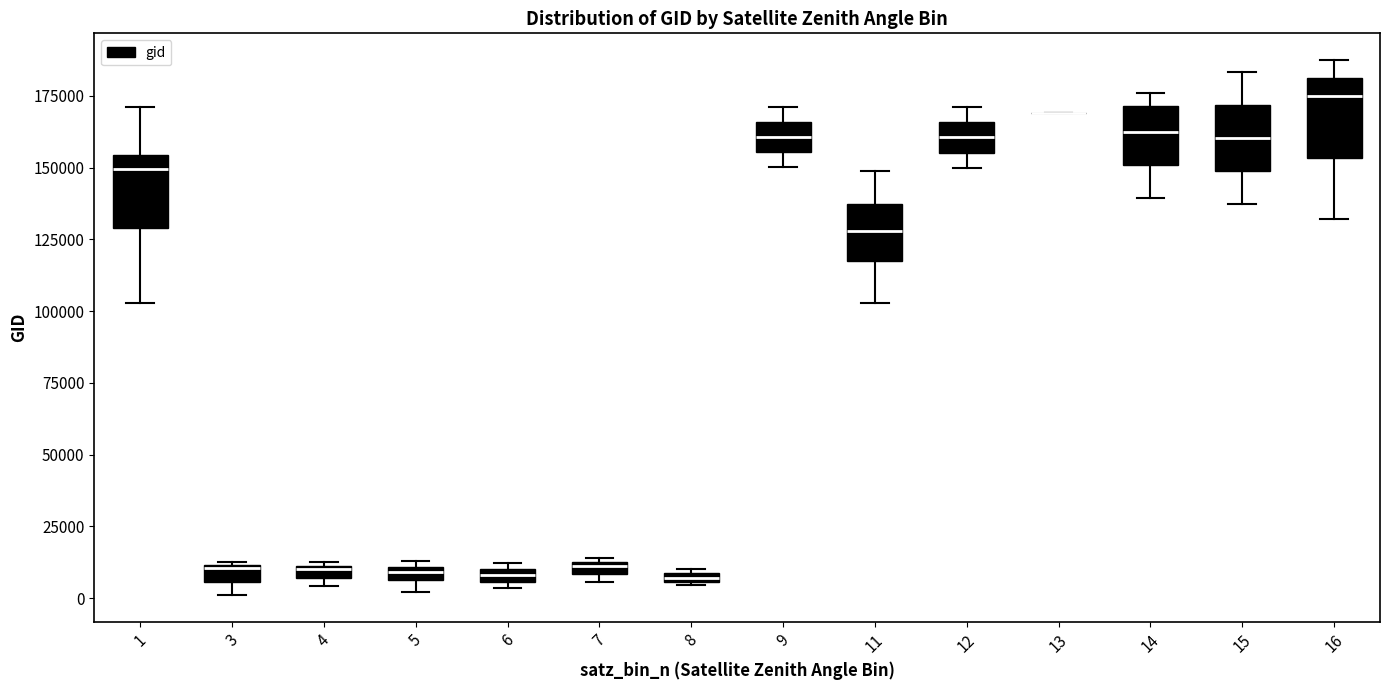

Where is the upper edge of the box at x = 3 on the y-axis? The values are not printed on the chart, so give them approximately, as read against the axis.

10000